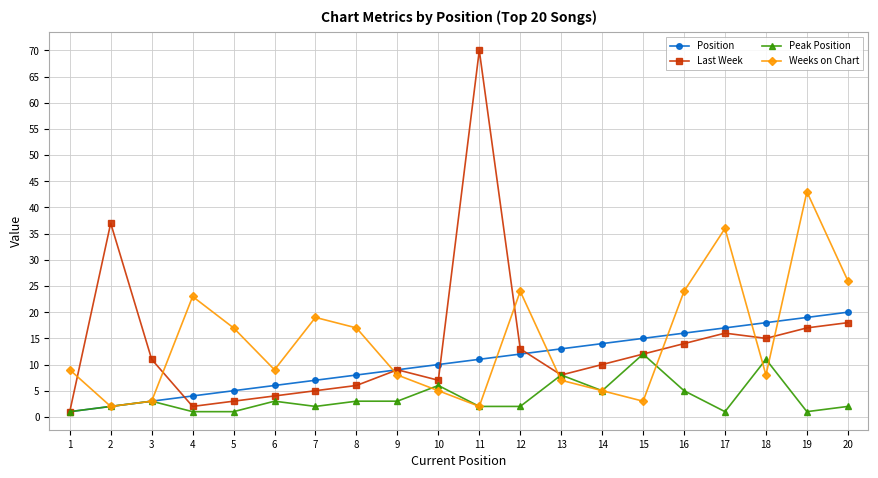

Is the value of Position at 10 greater than the value of Weeks on Chart at 7?

No